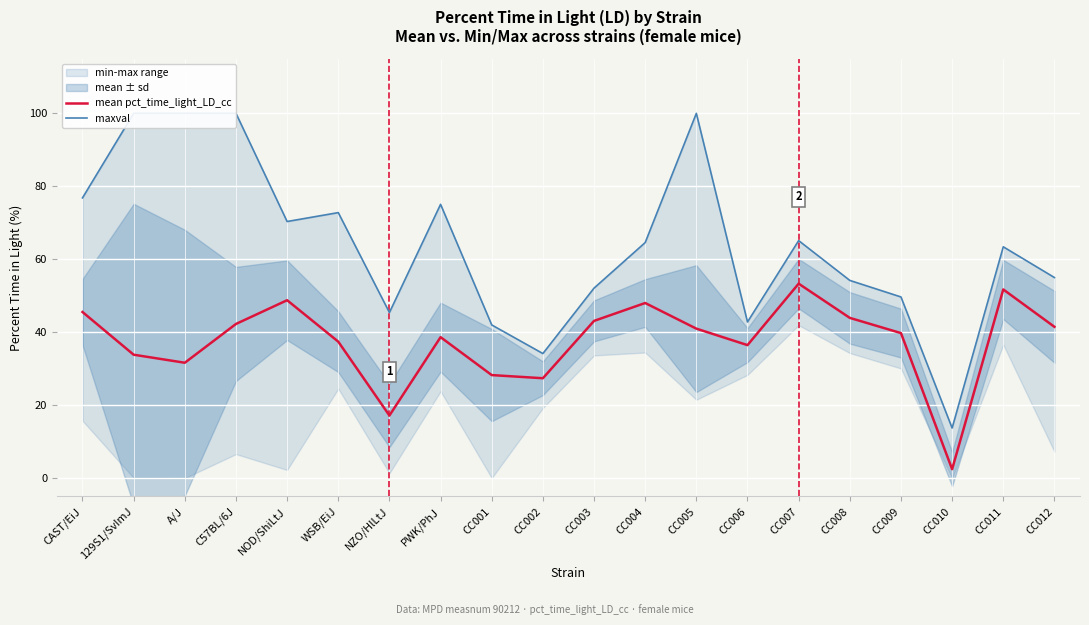

What is the maximum value for mean pct_time_light_LD_cc?

53.3